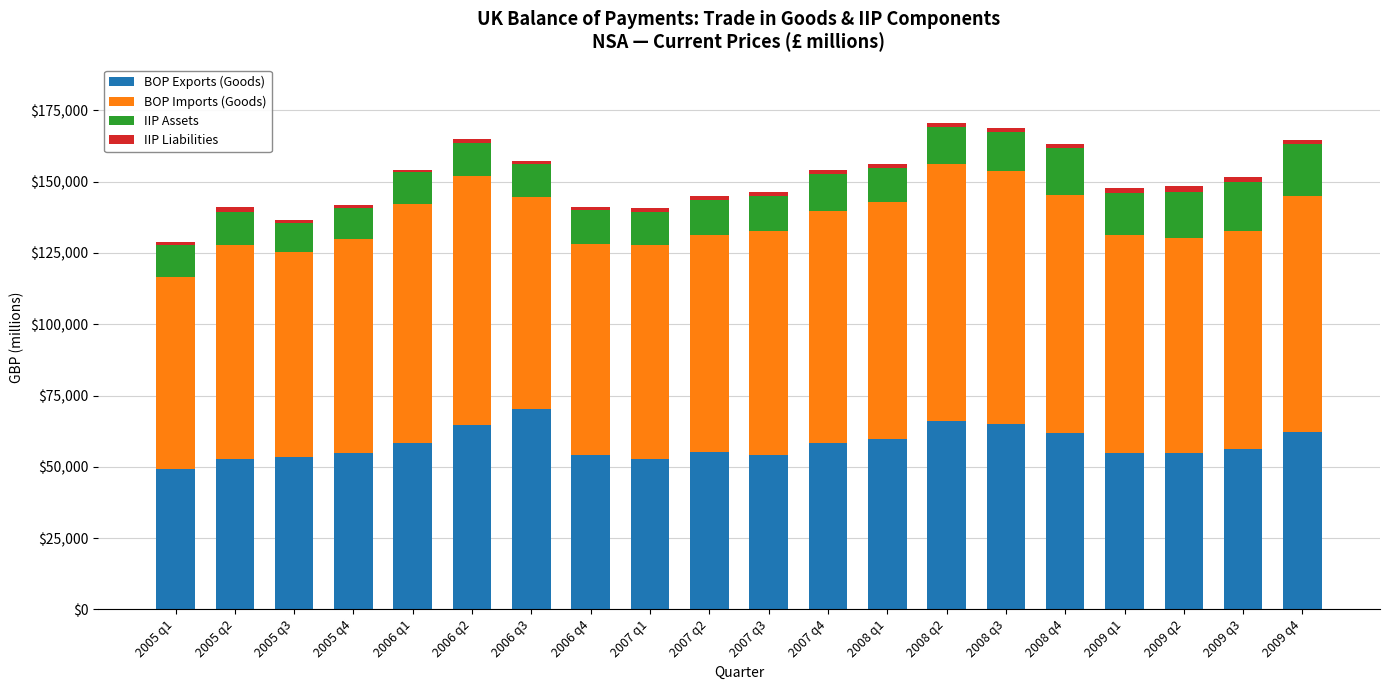

What is the difference between the maximum and second lowest values in the BOP Exports (Goods) series?

17489